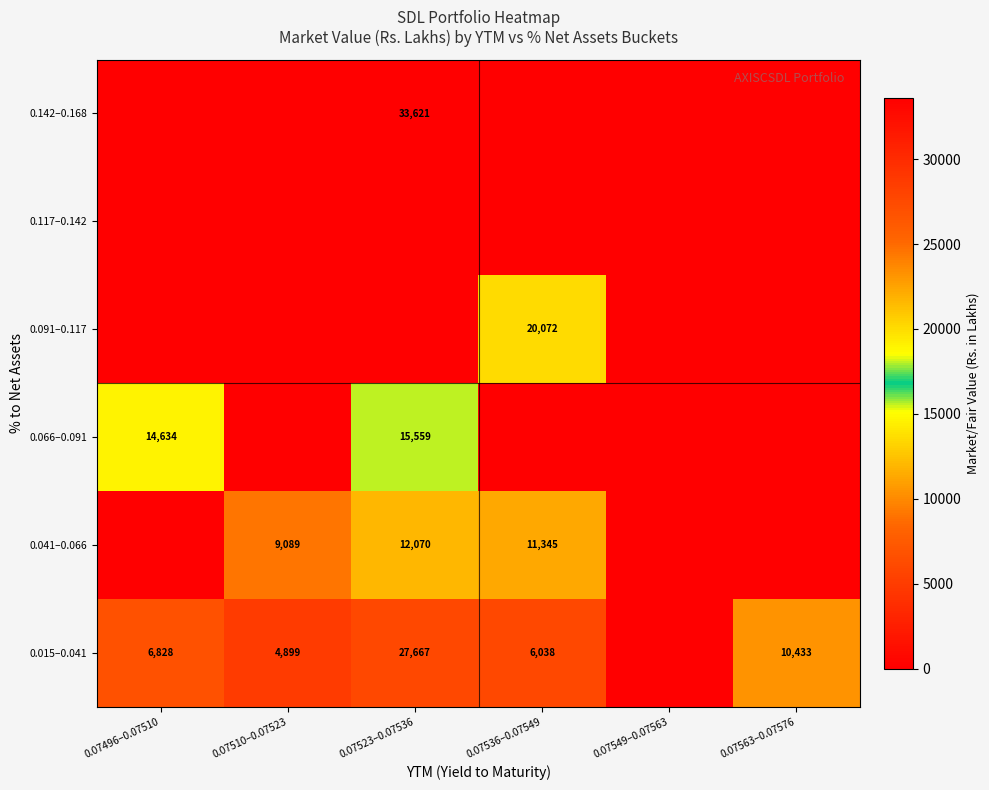

What is the total value across all series at 0.07510–0.07523?

13987.6